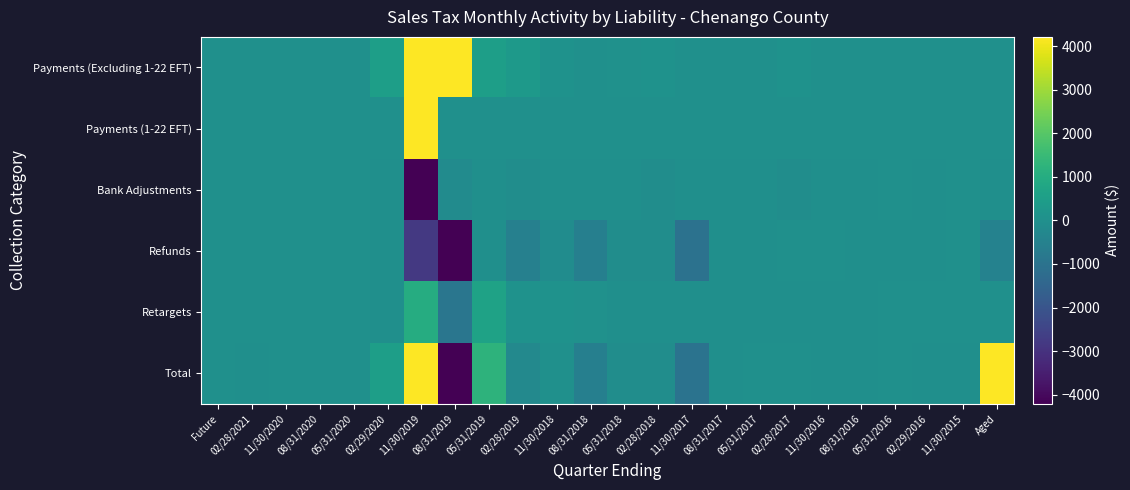

Reading right to left, extract all data points from this chart.

Payments (Excluding 1-22 EFT): Aged=4.3	11/30/2015=3.3	02/29/2016=6.9	05/31/2016=1.4	08/31/2016=3.1	11/30/2016=3.0	02/28/2017=80.0	05/31/2017=4.3	08/31/2017=4.4	11/30/2017=9.2	02/28/2018=93.1	05/31/2018=45.8	08/31/2018=27.7	11/30/2018=70.2	02/28/2019=306.4	05/31/2019=502.6	08/31/2019=4461.6	11/30/2019=926173.9	02/29/2020=522.8	05/31/2020=0.0	08/31/2020=0.0	11/30/2020=0.0	02/28/2021=0.0	Future=0.0
Payments (1-22 EFT): Aged=0.0	11/30/2015=0.0	02/29/2016=0.0	05/31/2016=0.0	08/31/2016=0.0	11/30/2016=0.0	02/28/2017=0.0	05/31/2017=0.0	08/31/2017=0.0	11/30/2017=0.0	02/28/2018=0.0	05/31/2018=0.0	08/31/2018=0.0	11/30/2018=0.0	02/28/2019=0.0	05/31/2019=0.0	08/31/2019=0.0	11/30/2019=933838.4	02/29/2020=0.0	05/31/2020=0.0	08/31/2020=0.0	11/30/2020=0.0	02/28/2021=0.0	Future=0.0
Bank Adjustments: Aged=-0.2	11/30/2015=0.0	02/29/2016=-0.1	05/31/2016=0.0	08/31/2016=-0.0	11/30/2016=-0.1	02/28/2017=-75.7	05/31/2017=-0.1	08/31/2017=-0.1	11/30/2017=-0.1	02/28/2018=-75.8	05/31/2018=-13.3	08/31/2018=-0.1	11/30/2018=-0.3	02/28/2019=-98.5	05/31/2019=-5.4	08/31/2019=-154.4	11/30/2019=-16047.6	02/29/2020=-0.9	05/31/2020=0.0	08/31/2020=0.0	11/30/2020=0.0	02/28/2021=0.0	Future=0.0
Refunds: Aged=-470.9	11/30/2015=0.0	02/29/2016=-0.0	05/31/2016=-0.0	08/31/2016=-9.3	11/30/2016=1.9	02/28/2017=0.0	05/31/2017=-0.4	08/31/2017=-26.4	11/30/2017=-1026.6	02/28/2018=-93.5	05/31/2018=-94.1	08/31/2018=-571.4	11/30/2018=-127.7	02/28/2019=-542.1	05/31/2019=-21.3	08/31/2019=-22276.5	11/30/2019=-2813.1	02/29/2020=-0.1	05/31/2020=0.0	08/31/2020=0.0	11/30/2020=0.0	02/28/2021=0.0	Future=0.0
Retargets: Aged=0.3	11/30/2015=0.0	02/29/2016=0.0	05/31/2016=0.0	08/31/2016=-0.2	11/30/2016=-0.4	02/28/2017=-0.6	05/31/2017=-0.7	08/31/2017=-0.2	11/30/2017=-1.7	02/28/2018=-0.5	05/31/2018=-9.4	08/31/2018=35.6	11/30/2018=83.9	02/28/2019=66.1	05/31/2019=646.7	08/31/2019=-911.3	11/30/2019=988.8	02/29/2020=-21.7	05/31/2020=0.0	08/31/2020=0.0	11/30/2020=0.0	02/28/2021=0.0	Future=0.0
Total: Aged=14944.6	11/30/2015=-3.1	02/29/2016=-4.1	05/31/2016=0.9	08/31/2016=-4.9	11/30/2016=-18.1	02/28/2017=0.1	05/31/2017=4.9	08/31/2017=-26.9	11/30/2017=-1017.3	02/28/2018=-82.0	05/31/2018=-77.1	08/31/2018=-570.6	11/30/2018=3.7	02/28/2019=-247.0	05/31/2019=1240.7	08/31/2019=-19498.4	11/30/2019=1849920.4	02/29/2020=506.6	05/31/2020=0.0	08/31/2020=0.0	11/30/2020=0.0	02/28/2021=-0.3	Future=0.0